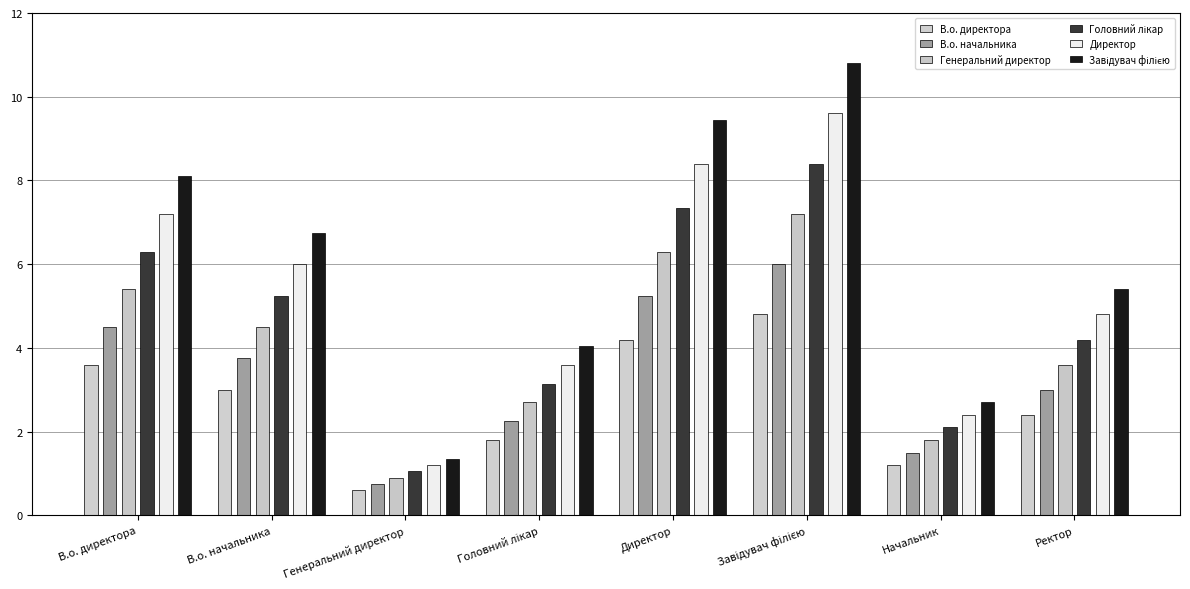

Rank the series at Начальник from highest to lowest value.

Завідувач філією, Директор, Головний лікар, Генеральний директор, В.о. начальника, В.о. директора